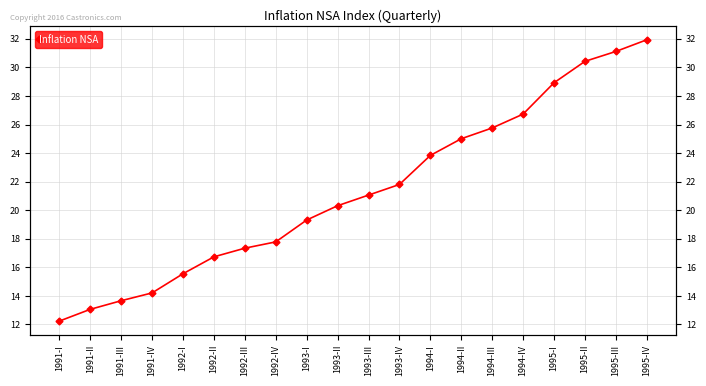

List the labels in order of value, smallest first.

1991-I, 1991-II, 1991-III, 1991-IV, 1992-I, 1992-II, 1992-III, 1992-IV, 1993-I, 1993-II, 1993-III, 1993-IV, 1994-I, 1994-II, 1994-III, 1994-IV, 1995-I, 1995-II, 1995-III, 1995-IV